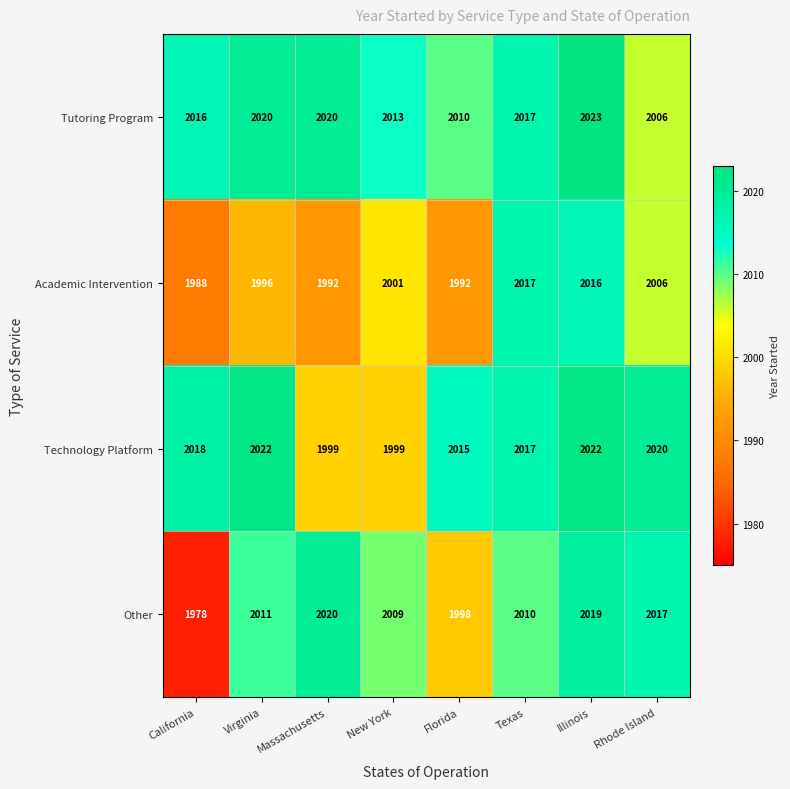

Is it true that Technology Platform equals 3121 at Massachusetts?

False